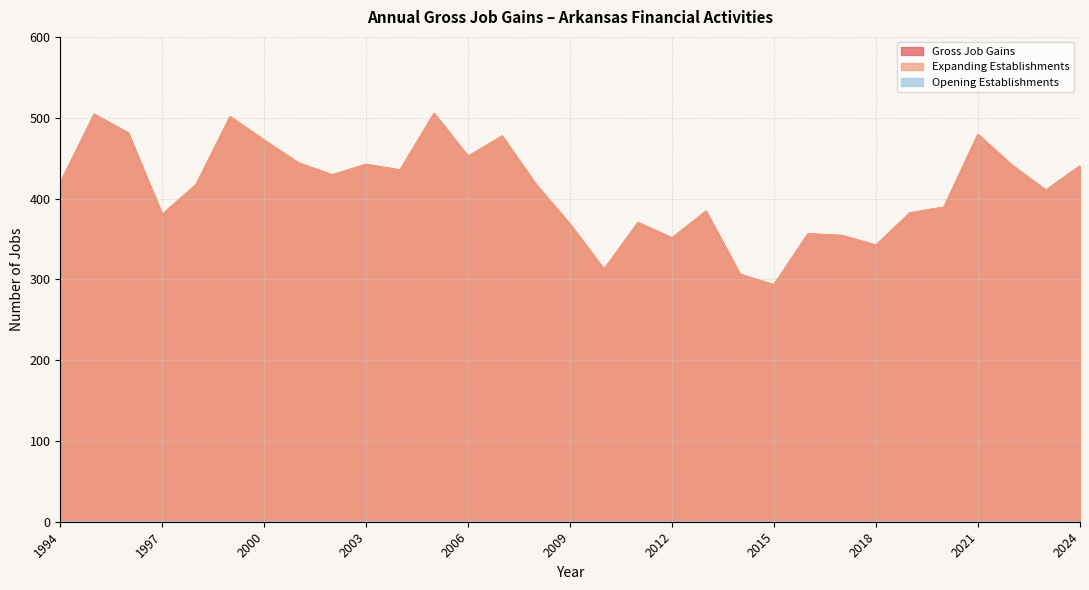

In Gross Job Gains, how many points are lower than both neighbors (excluding endpoints)?

9